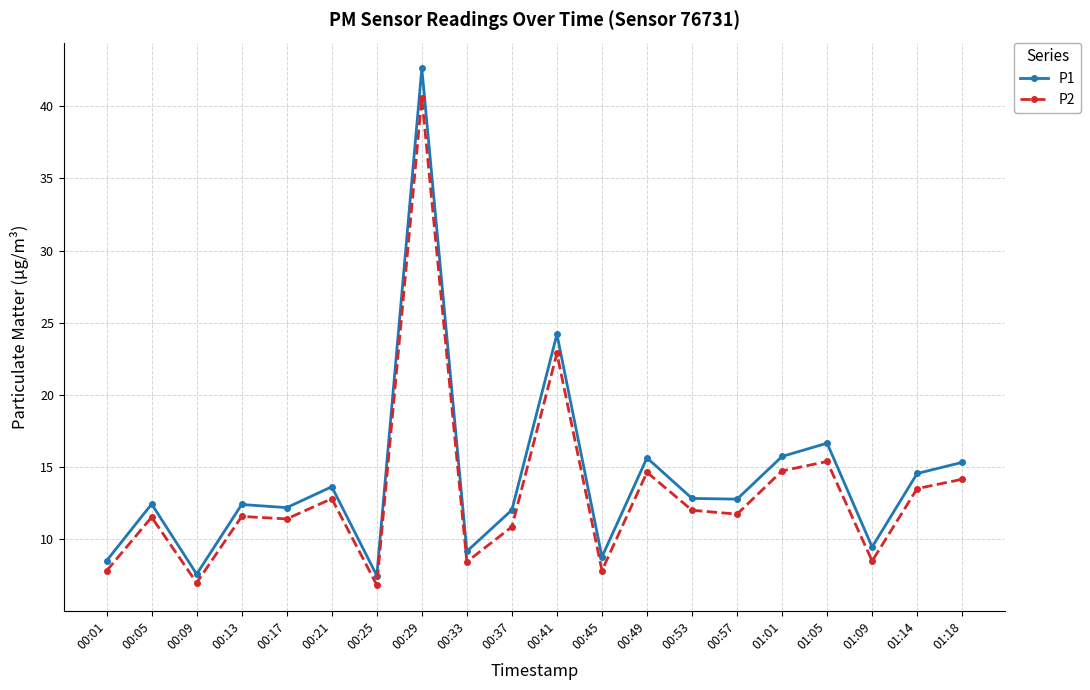

What is the label of the 17th point from the left?

01:05